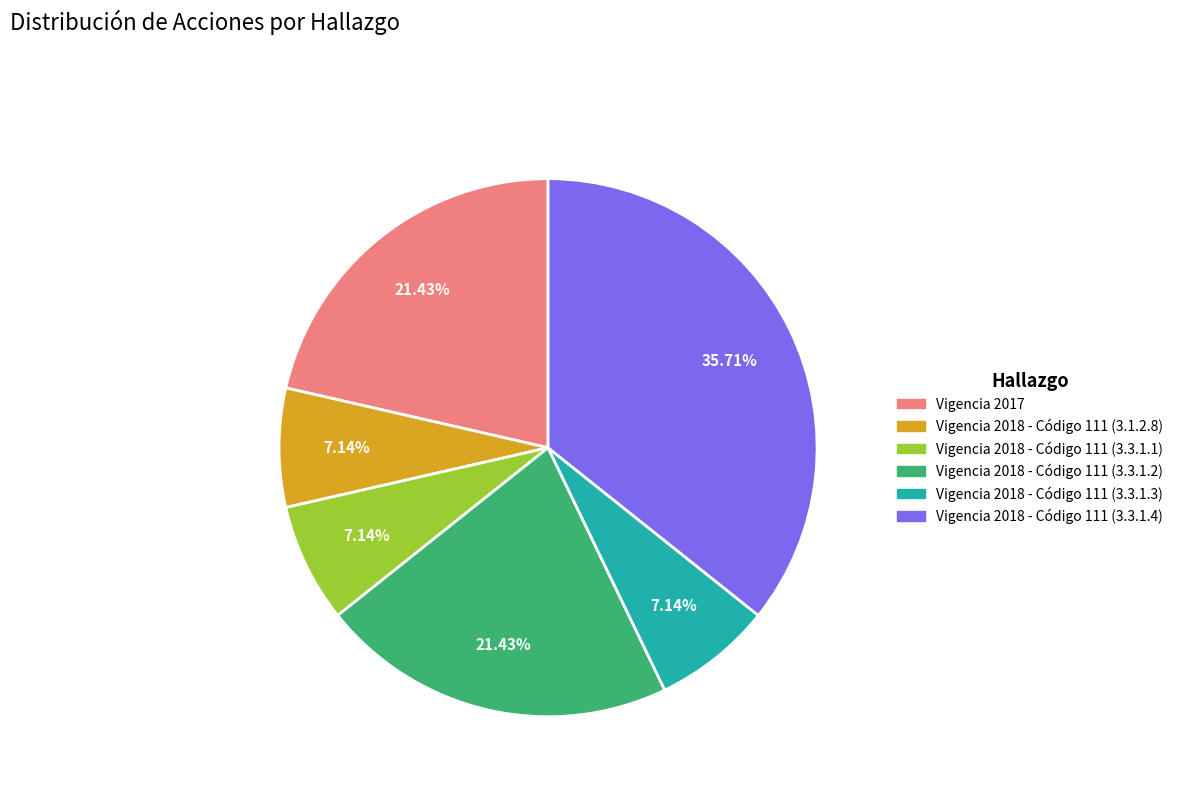

Does Vigencia 2017 represent more than half of the total?

No